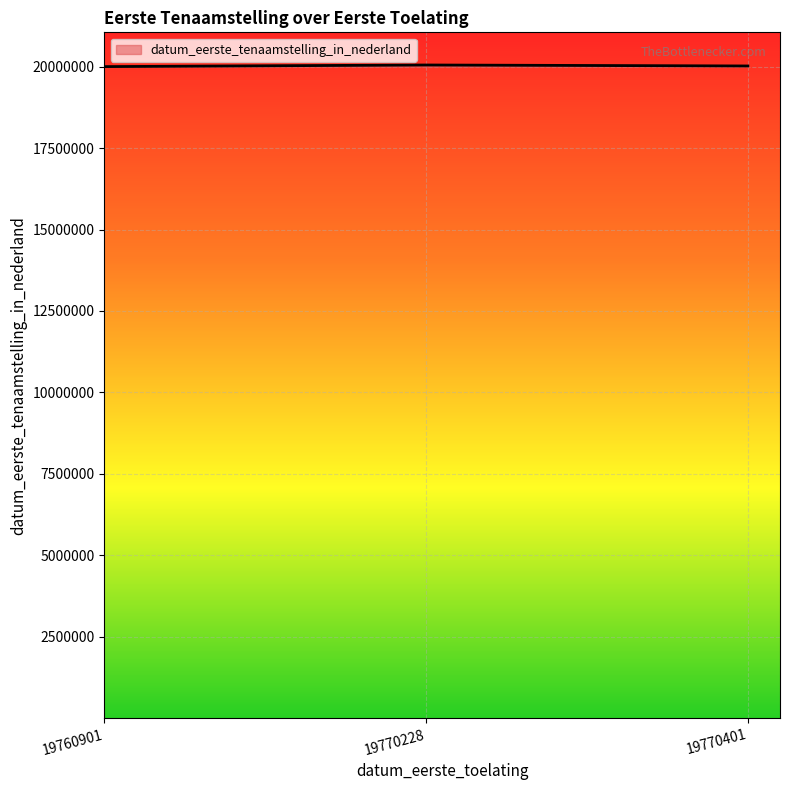

What is the ratio of the value at 19760901 to the value at 19770401?

1.0